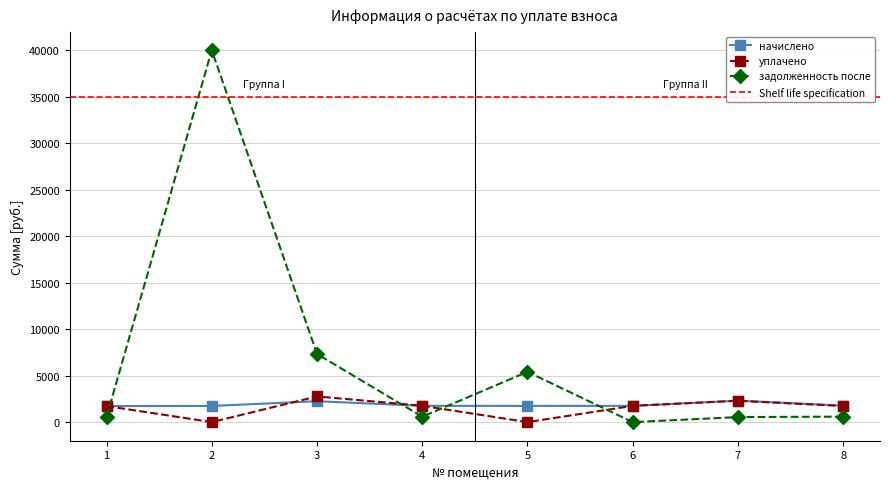

Which series ends up on top after the final intersection of начислено and задолженность_после?

начислено